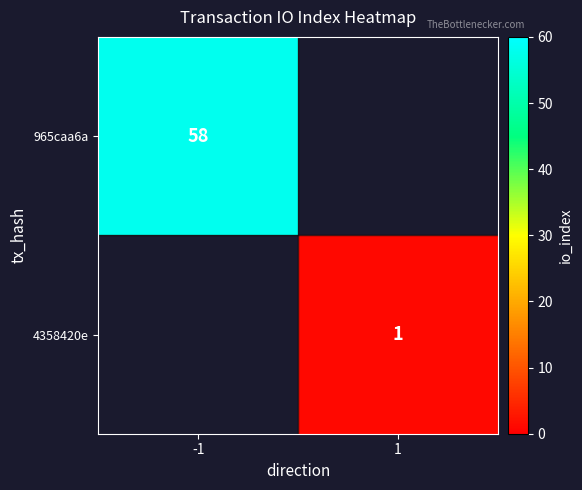

True or false: 4358420e has a value of 1 at 1.

True